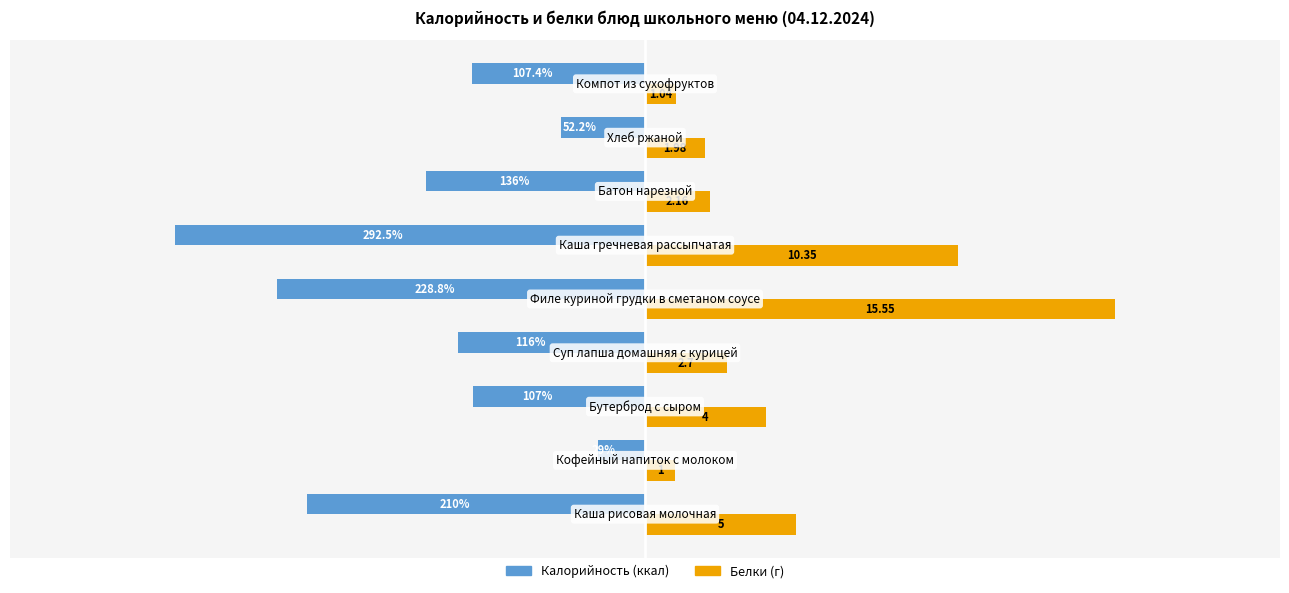

What are all the series names shown in the legend?

Калорийность (ккал), Белки (г)